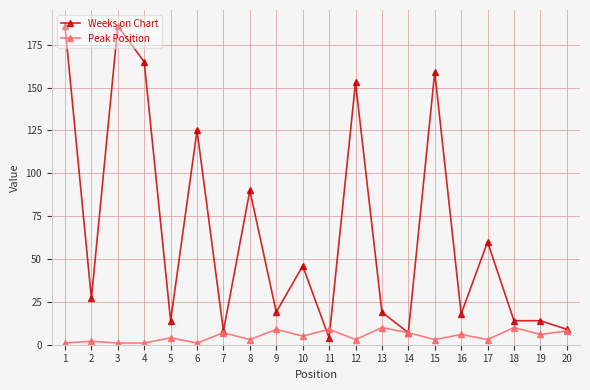

Reading left to right, extract all data points from this chart.

Weeks on Chart: 1=186	2=27	3=186	4=165	5=14	6=125	7=8	8=90	9=19	10=46	11=4	12=153	13=19	14=7	15=159	16=18	17=60	18=14	19=14	20=9
Peak Position: 1=1	2=2	3=1	4=1	5=4	6=1	7=7	8=3	9=9	10=5	11=9	12=3	13=10	14=7	15=3	16=6	17=3	18=10	19=6	20=8